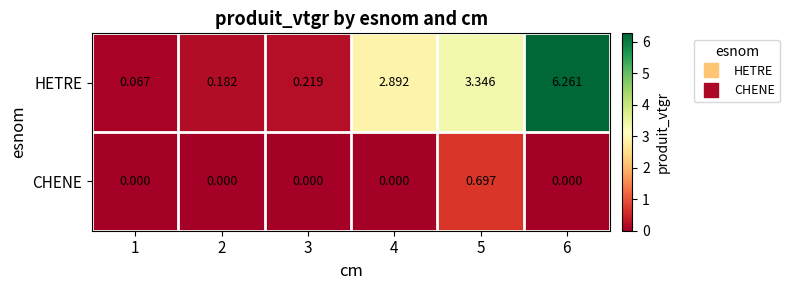

Which series has the largest total across all categories?

HETRE